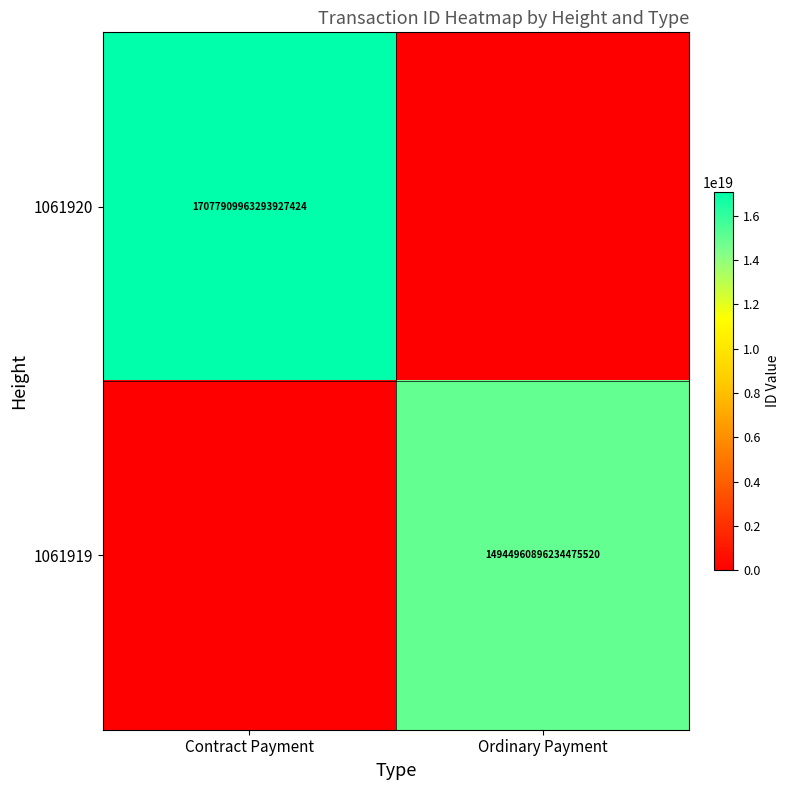

True or false: 1061920 has a value of 17077909963293927424 at Contract Payment.

True